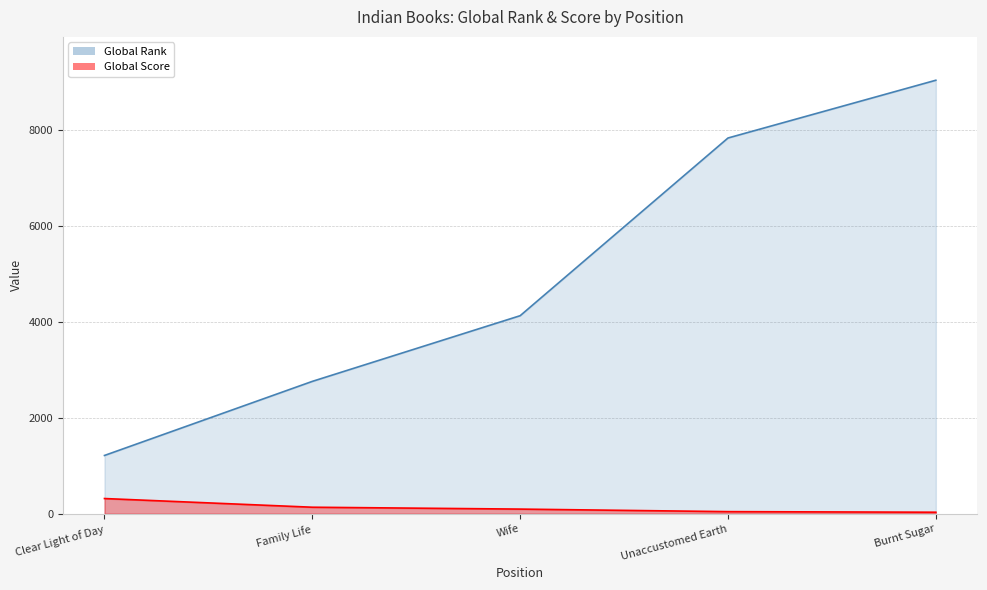

Is it true that Global Rank equals 4125 at Wife?

True